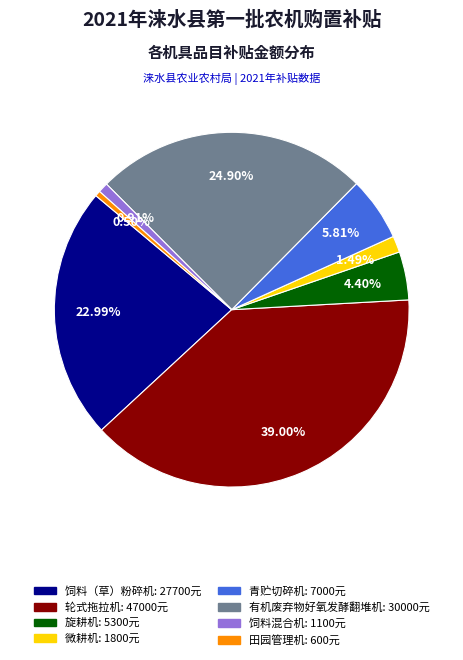

The 饲料混合机 slice represents 1% of the pie. True or false?

True